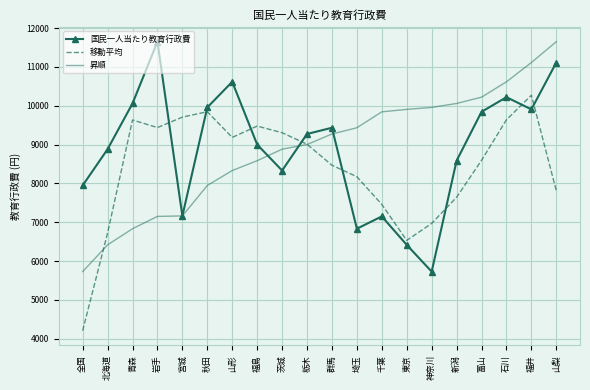

What is the total value across all series at 山形?

28131.0